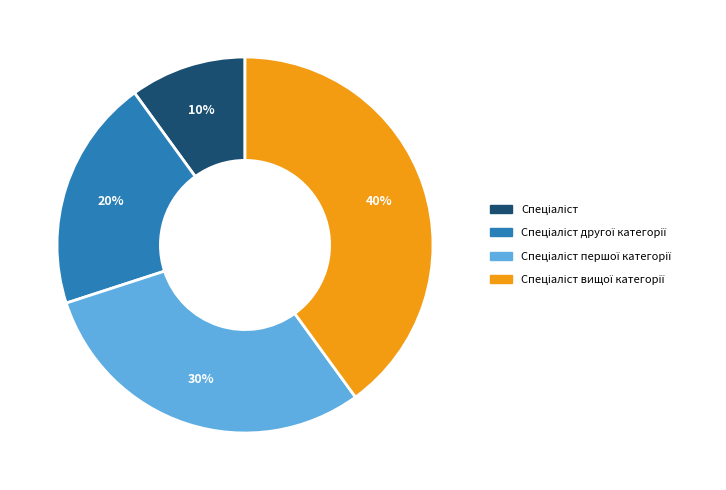

To the nearest percent, what is the difference between the largest and smallest slice percentages?

30%